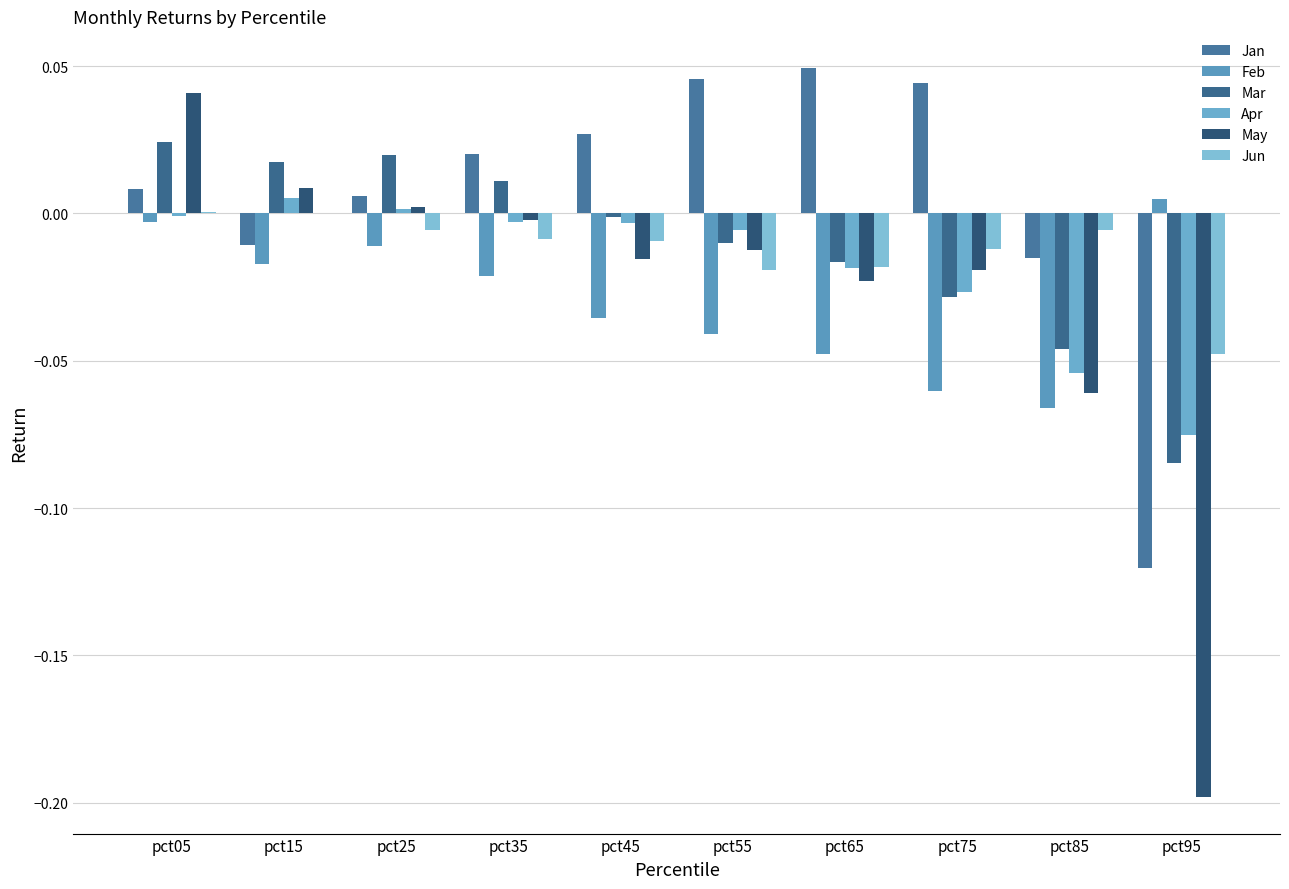

What are all the series names shown in the legend?

Jan, Feb, Mar, Apr, May, Jun